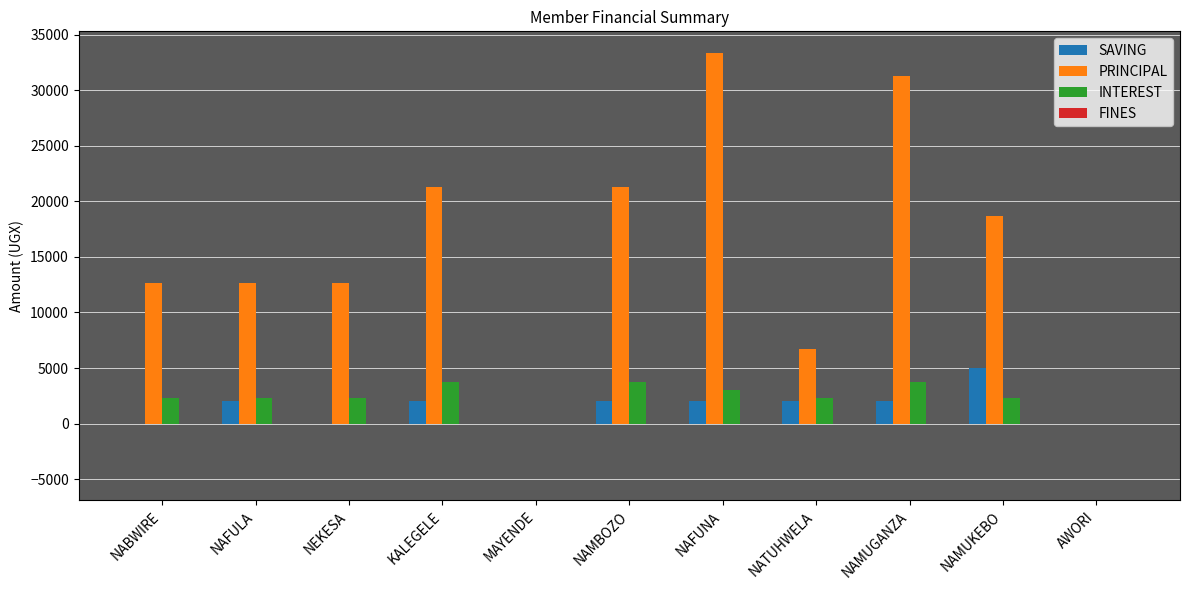

Which series changed the most between NAFUNA and NAMUKEBO?

PRINCIPAL